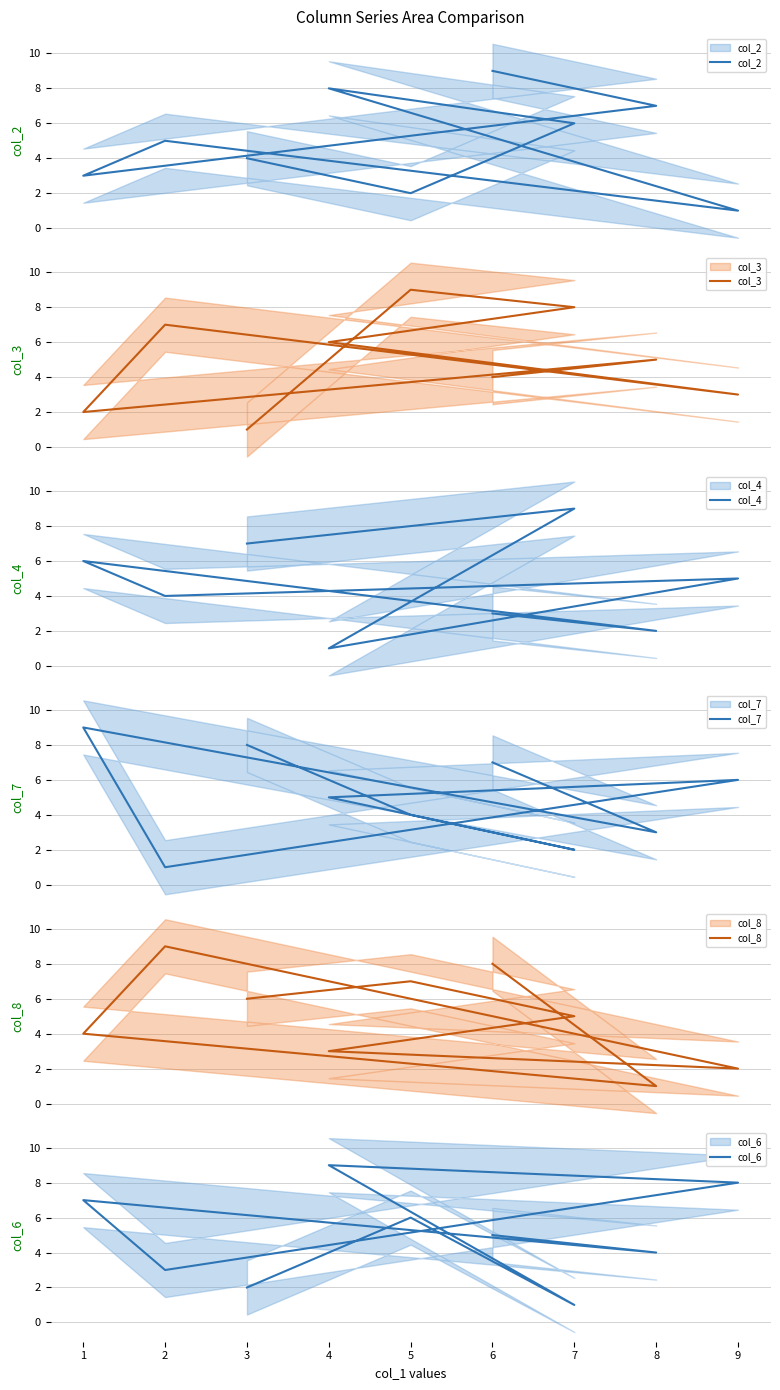

In col_2, how many points are higher than both neighbors (excluding endpoints)?

2